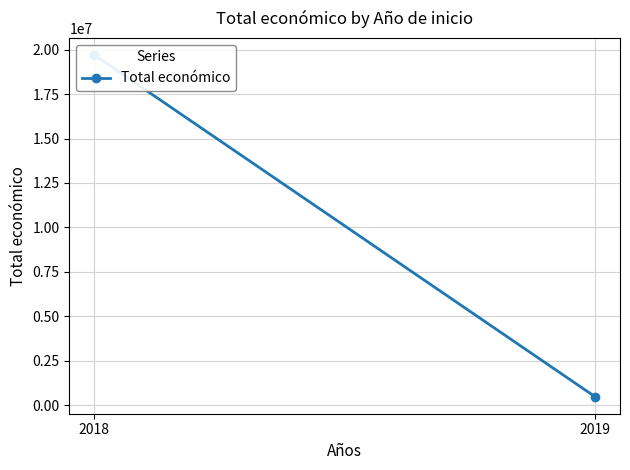

Which has a higher value, 2018 or 2019?

2018